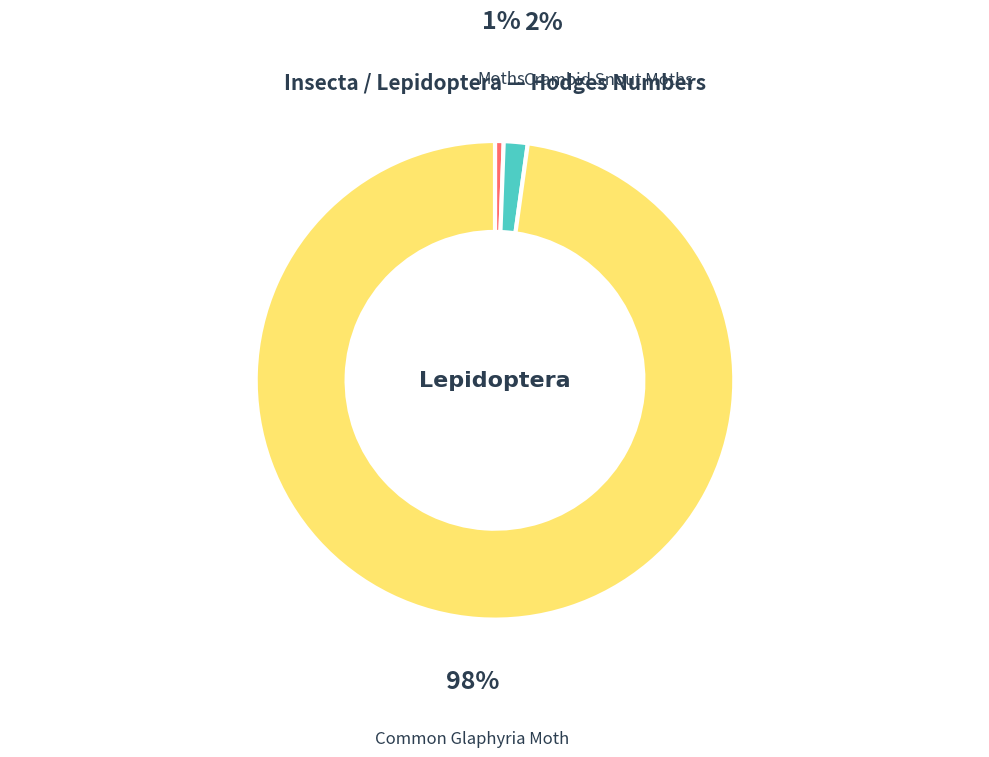

Which category has the biggest portion of the pie?

Common Glaphyria Moth